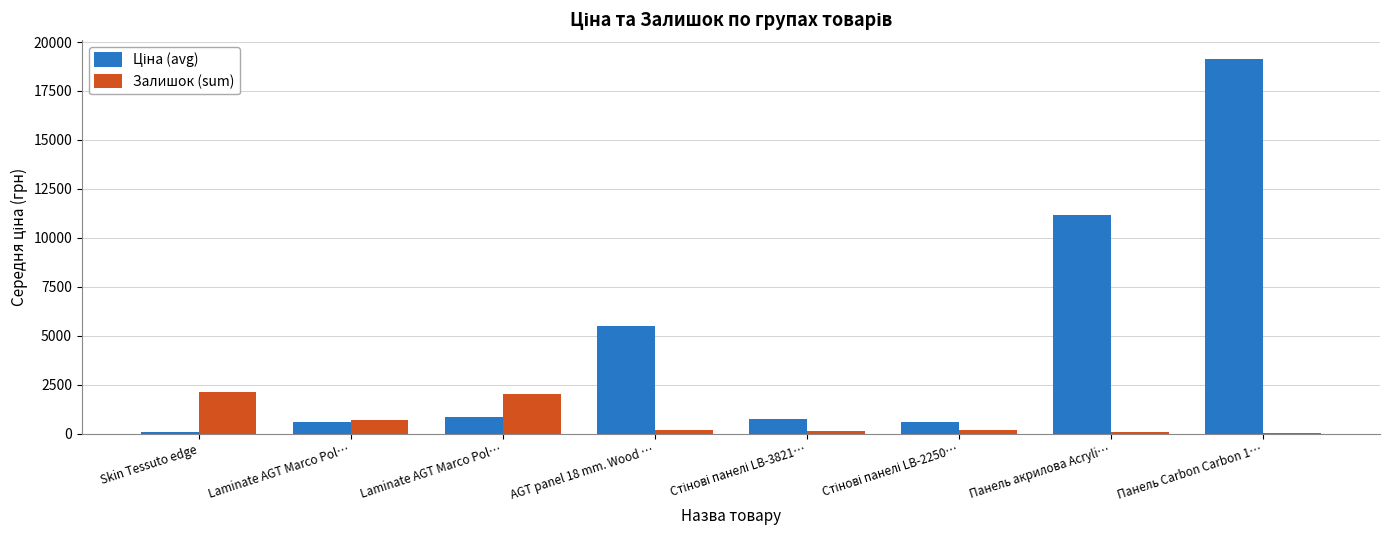

List the series in order of their peak value, highest first.

Ціна (avg), Залишок (sum)